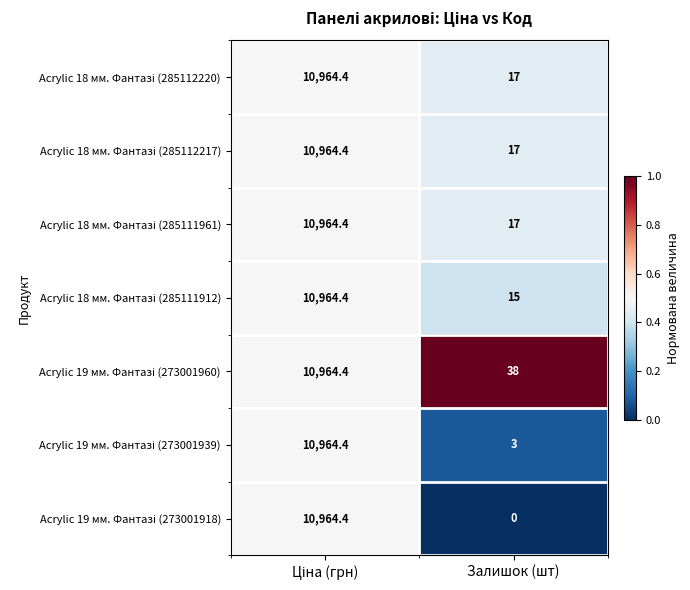

What is the total value across all series at Залишок (шт)?

107.0